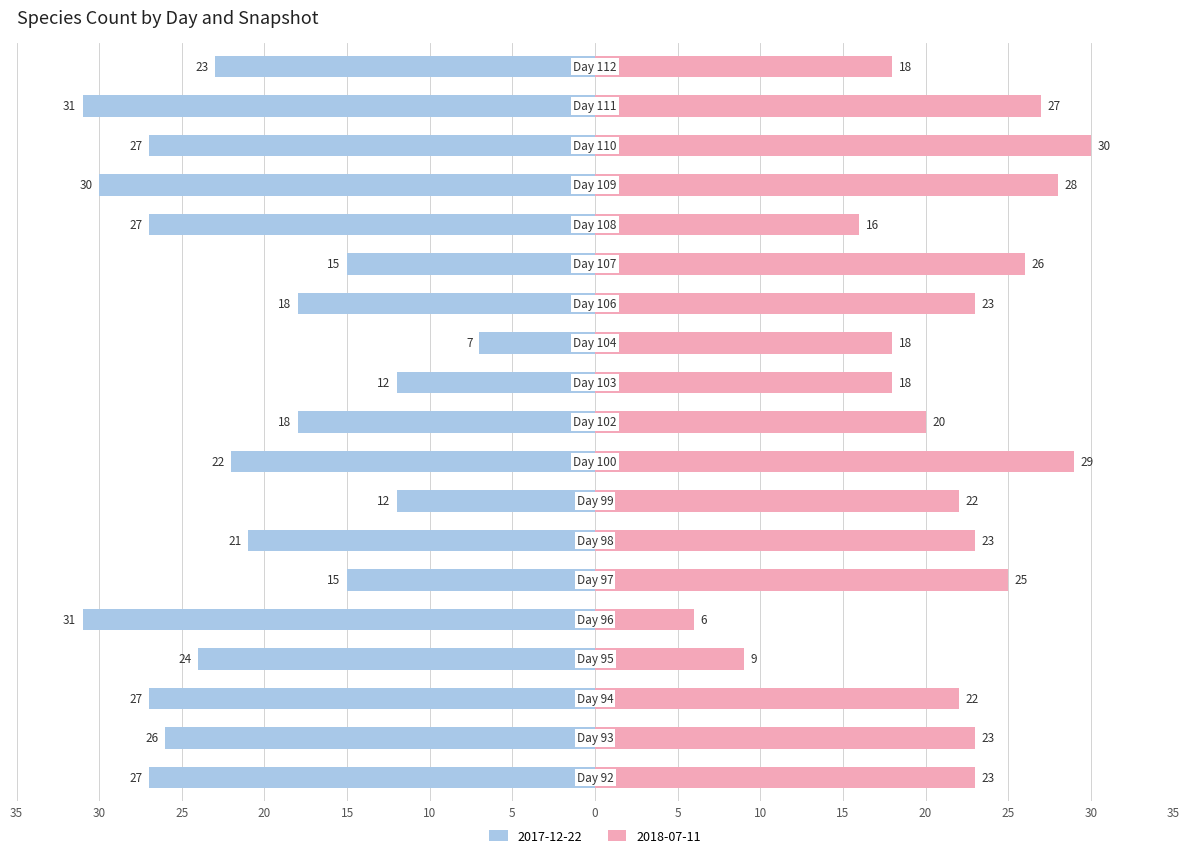

Count the number of categories in the chart.

19